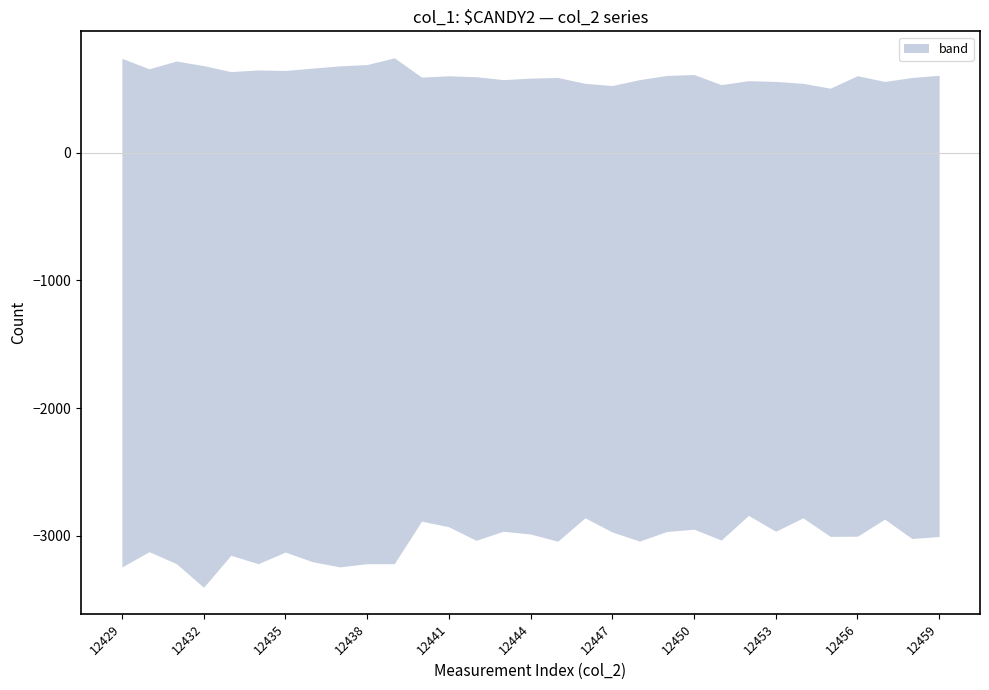

What is the sum of the upper values at 12459 and 12456?

1209